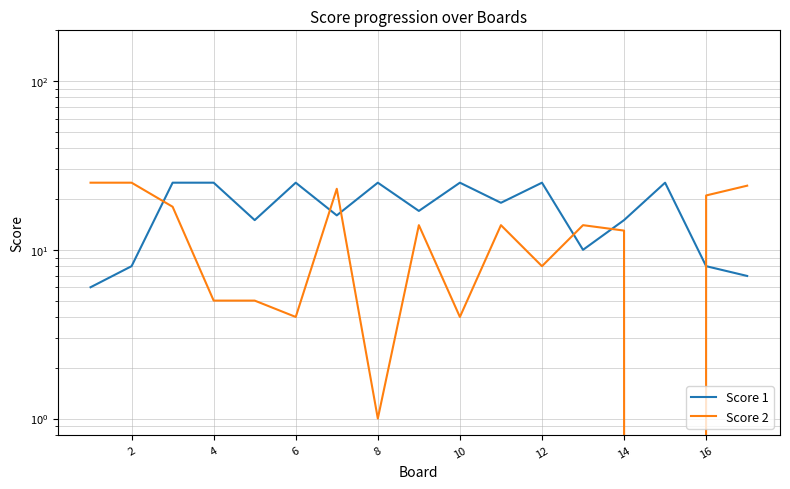

At how many categories does at least one series exceed 24?

9